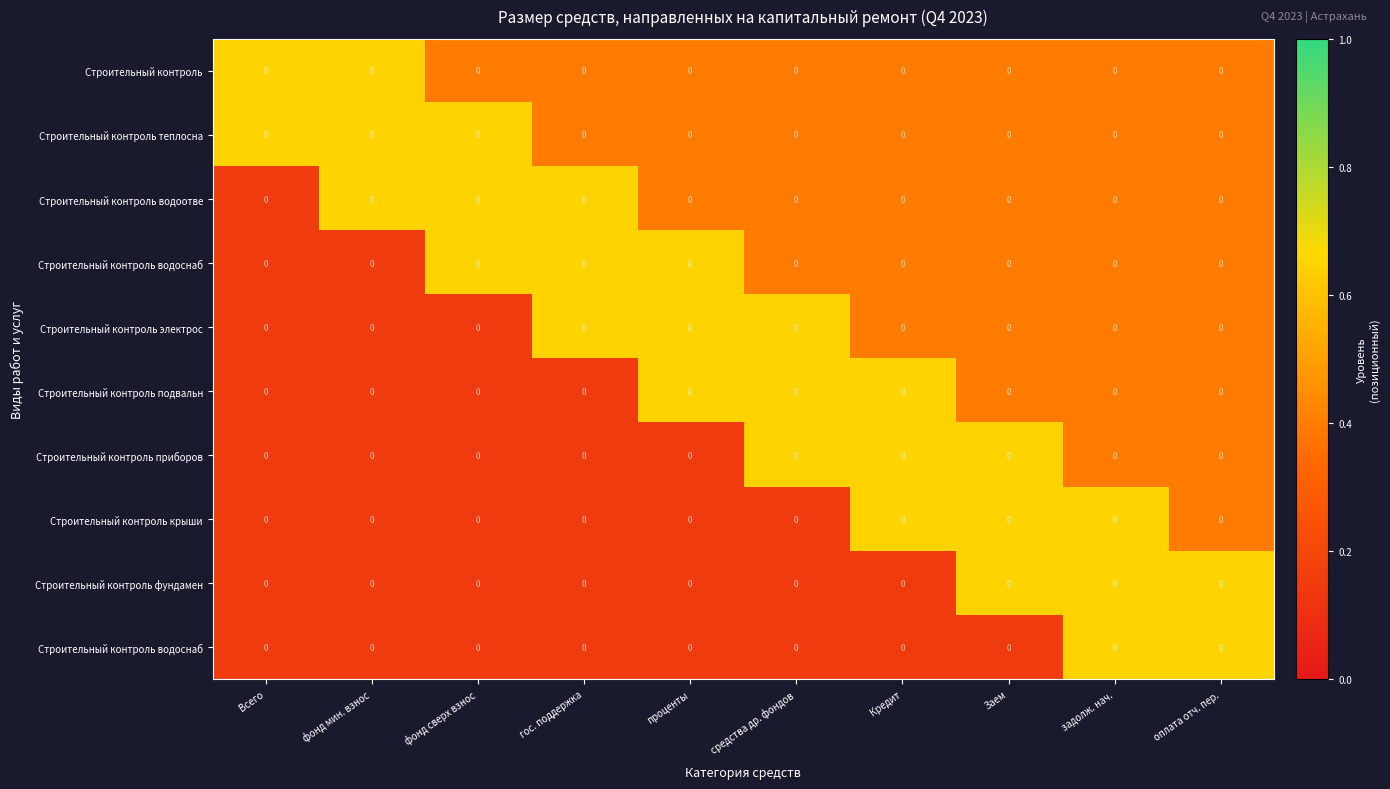

Which label corresponds to the largest value in the chart?

Всего